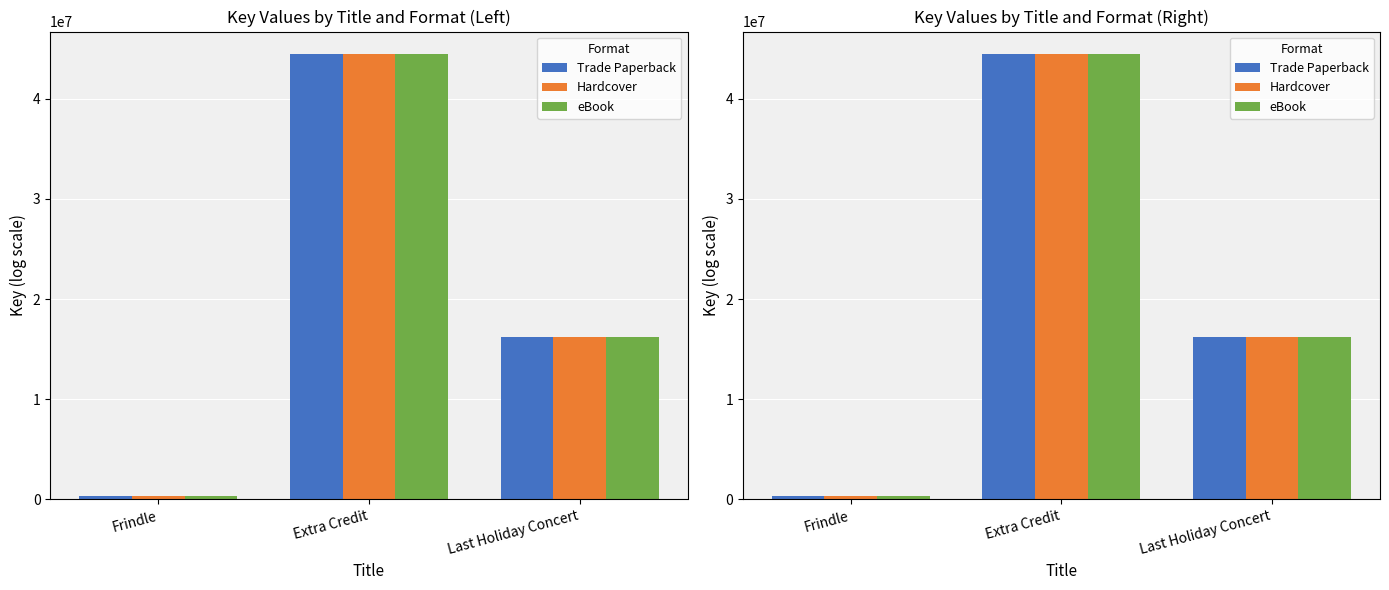

Where does the Trade Paperback series first go above 16221482?

Extra Credit